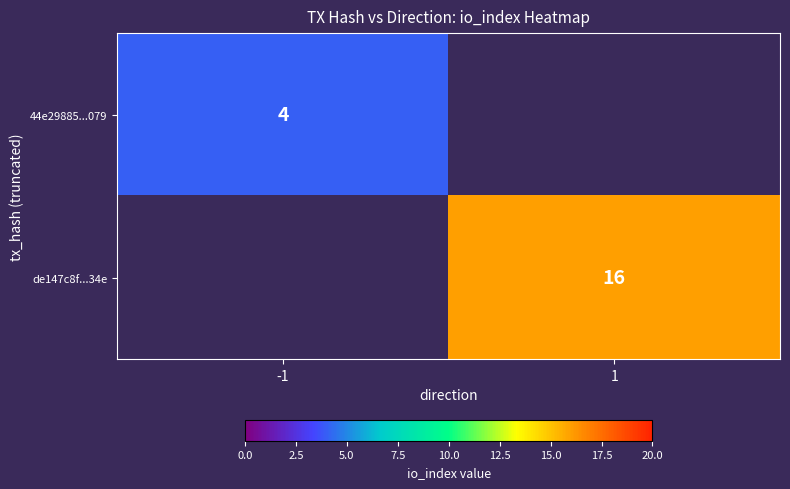

True or false: de147c8f...34e has a value of 16 at 1.

True